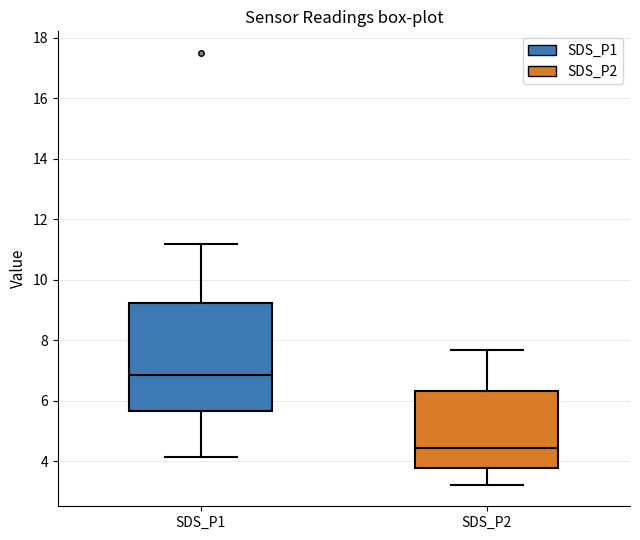

Where does the lower whisker of the box for SDS_P1 end on the y-axis? The values are not printed on the chart, so give them approximately, as read against the axis.

4.2